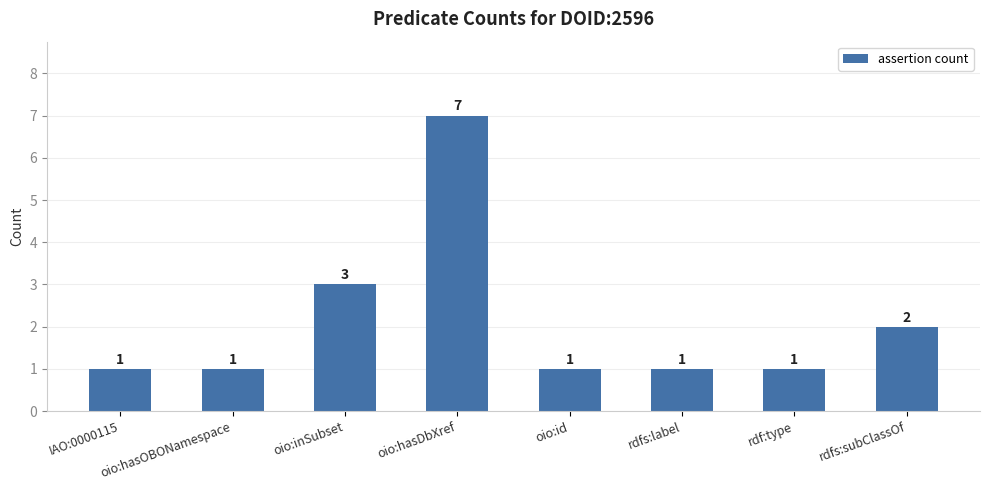

Which has a higher value, rdfs:subClassOf or rdf:type?

rdfs:subClassOf